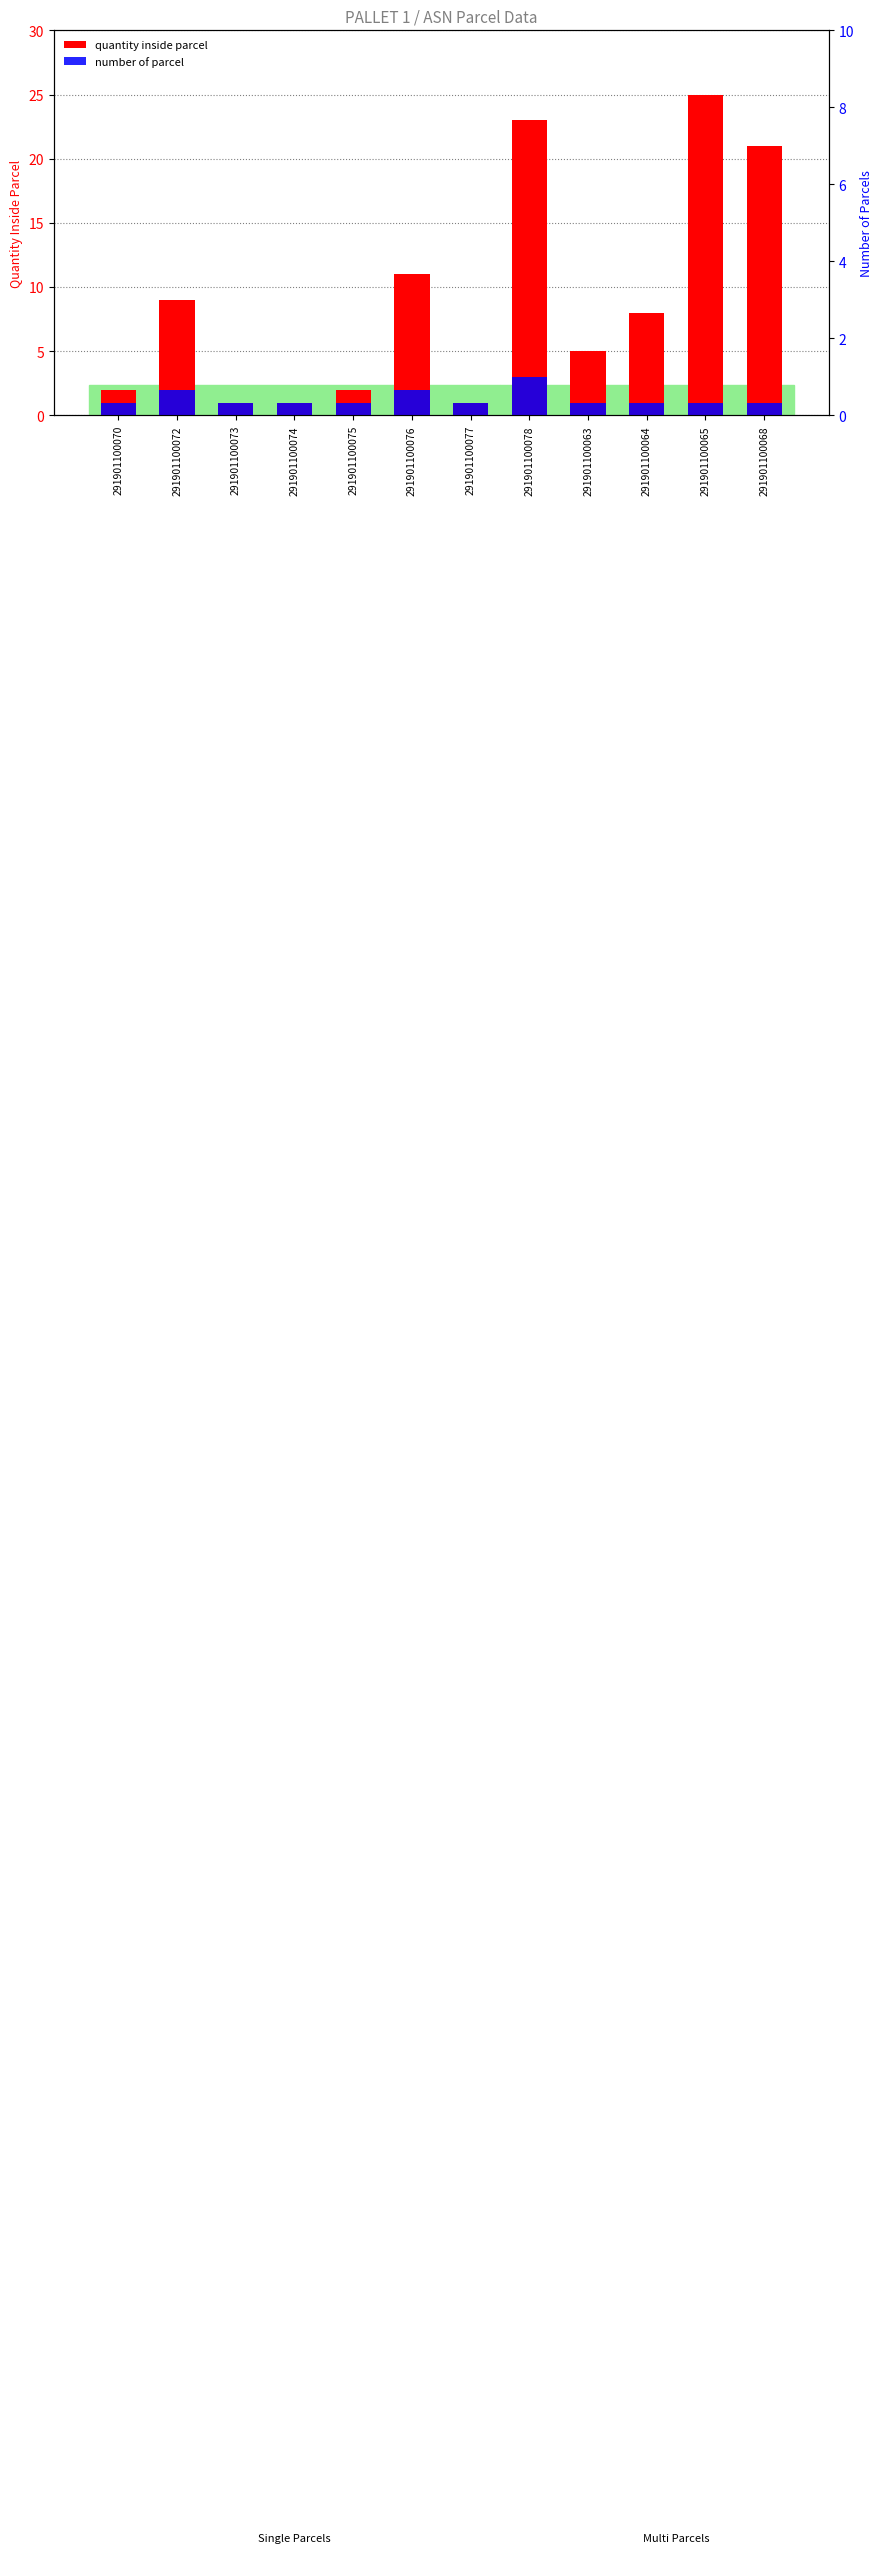

The number of parcel series shows 1 at 291901100075. True or false?

True